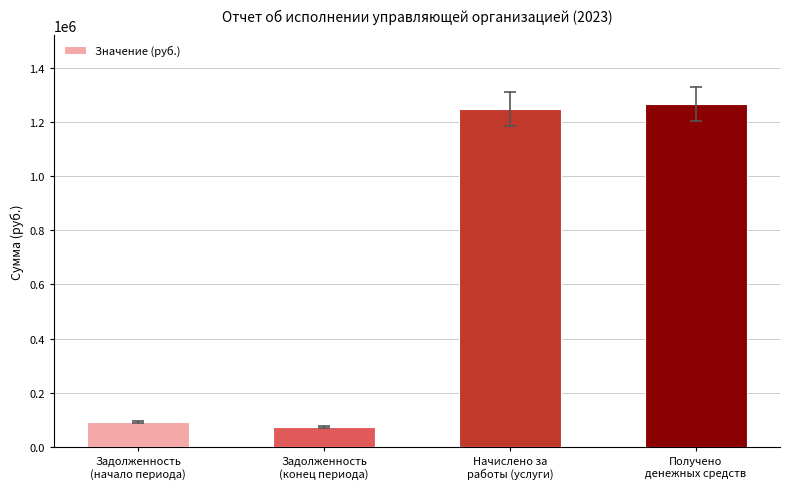

What is the difference between the maximum and minimum values?

1194396.2